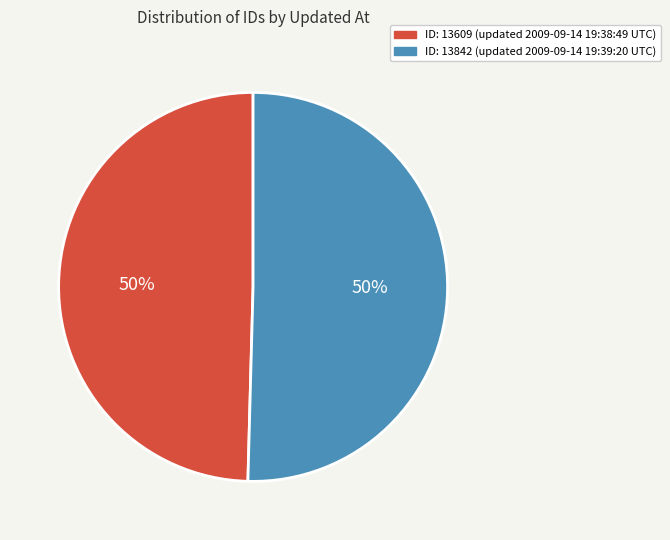

How many slices are in this pie chart?

2